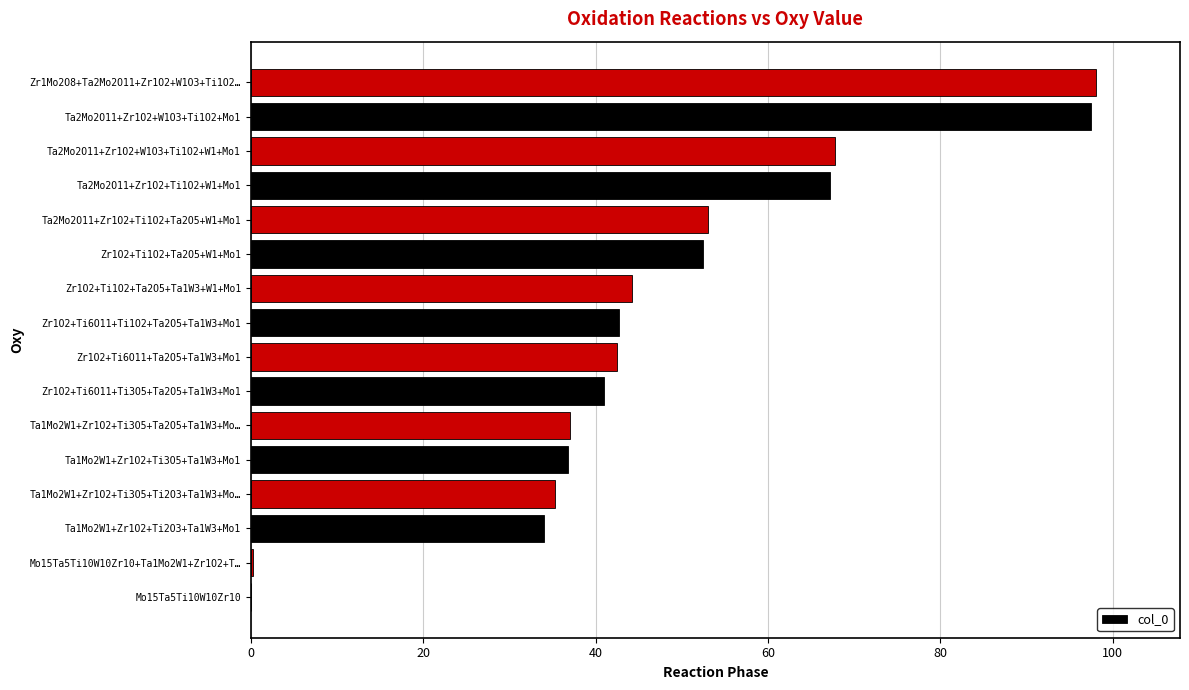

Where is the data nearest to the value 49?

Zr1O2+Ti1O2+Ta2O5+W1+Mo1